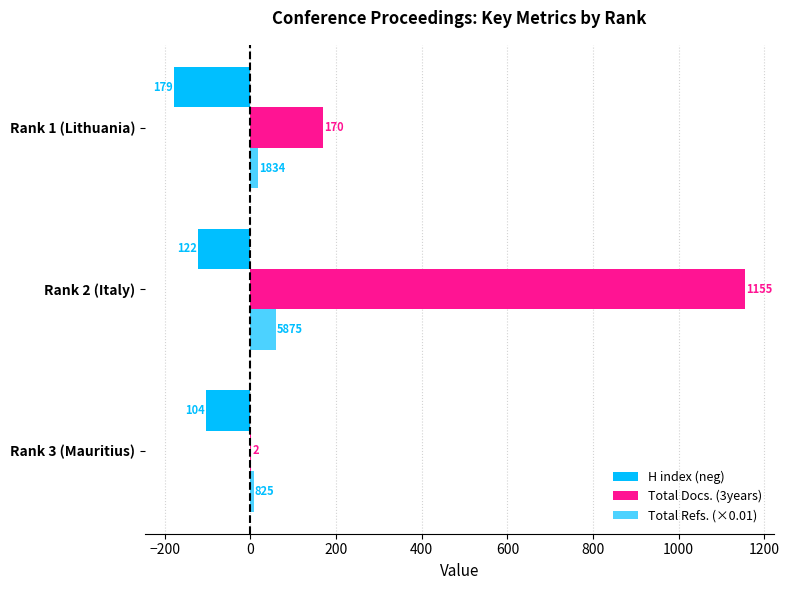

Are the bars horizontal?

Yes